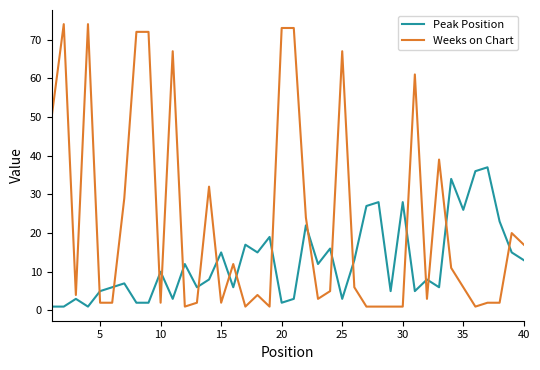

True or false: Peak Position has more than 0 points higher than both neighbors.

True